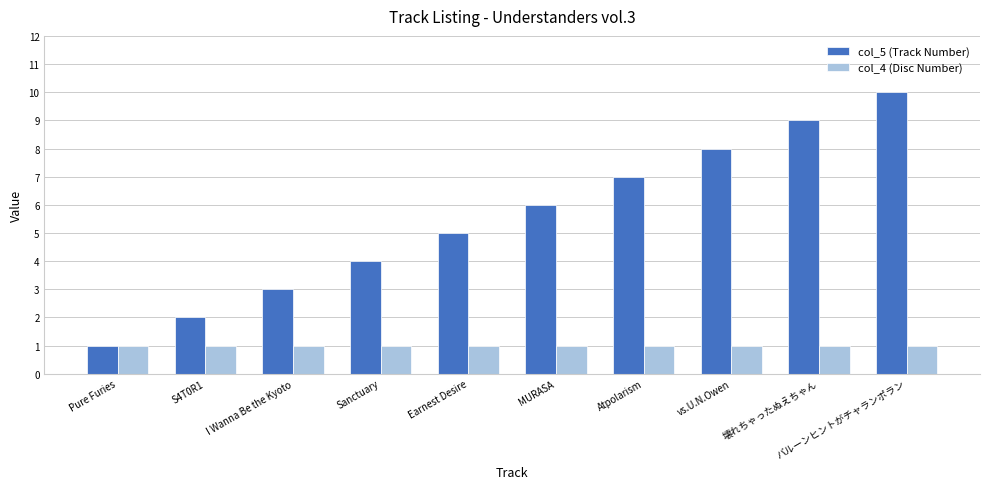

Reading right to left, list all the values displayed in this chart.

col_5 (Track Number): バルーンヒントがチャランポラン=10	壊れちゃったぬえちゃん=9	vs.U.N.Owen=8	Atpolarism=7	MURASA=6	Earnest Desire=5	Sanctuary=4	I Wanna Be the Kyoto=3	S4T0R1=2	Pure Furies=1
col_4 (Disc Number): バルーンヒントがチャランポラン=1	壊れちゃったぬえちゃん=1	vs.U.N.Owen=1	Atpolarism=1	MURASA=1	Earnest Desire=1	Sanctuary=1	I Wanna Be the Kyoto=1	S4T0R1=1	Pure Furies=1